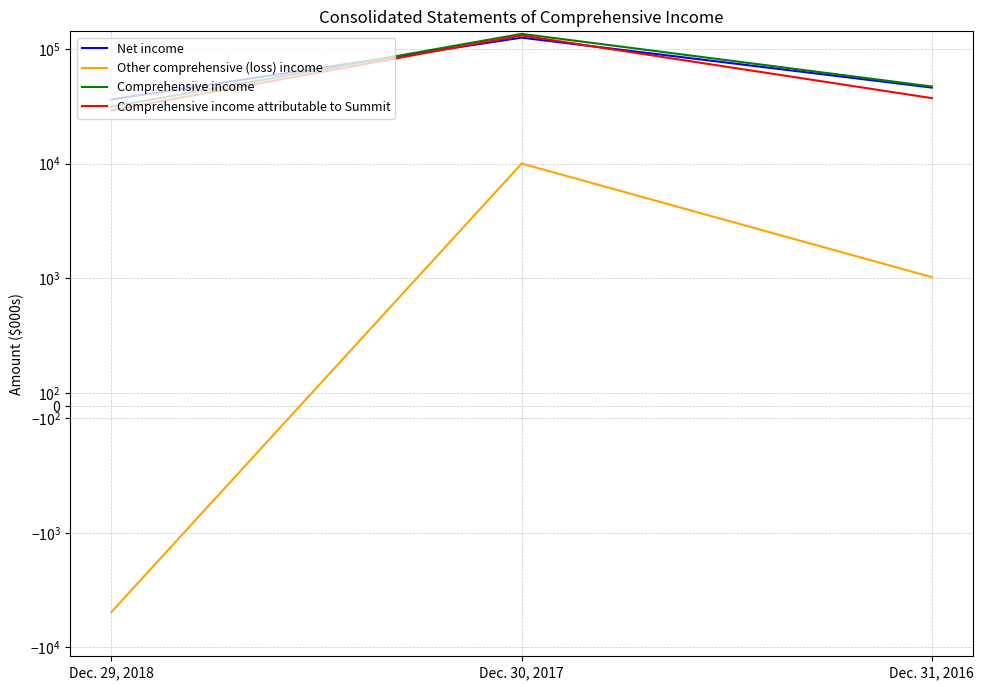

At how many categories does at least one series exceed 7414?

3